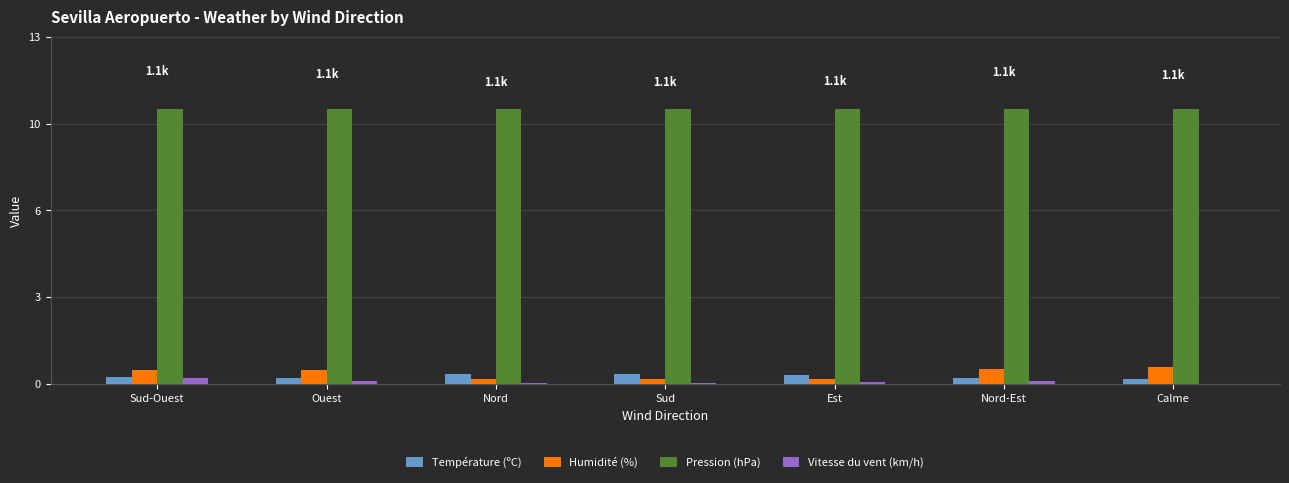

What are all the series names shown in the legend?

Température (ºC), Humidité (%), Pression (hPa), Vitesse du vent (km/h)